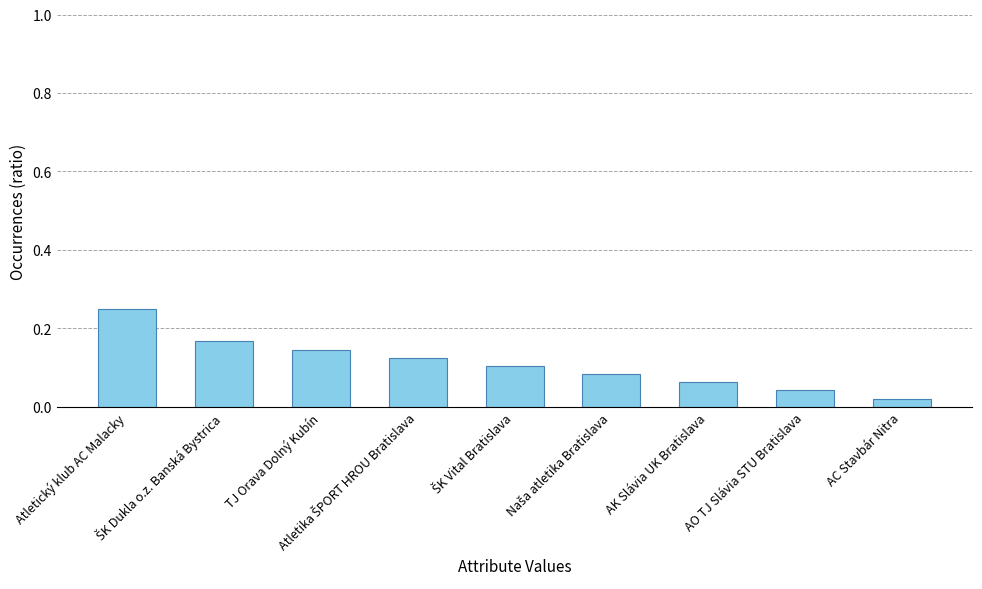

Are the bars grouped side by side (vs. stacked)?

No